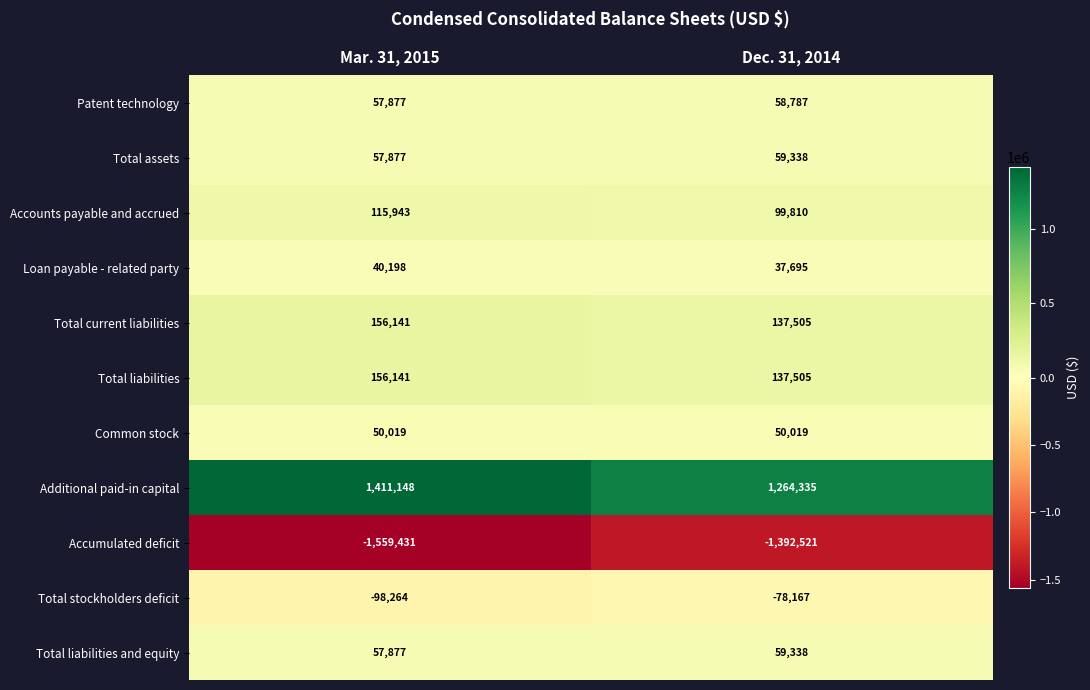

What is the lowest value of the Additional paid-in capital series?

1264335